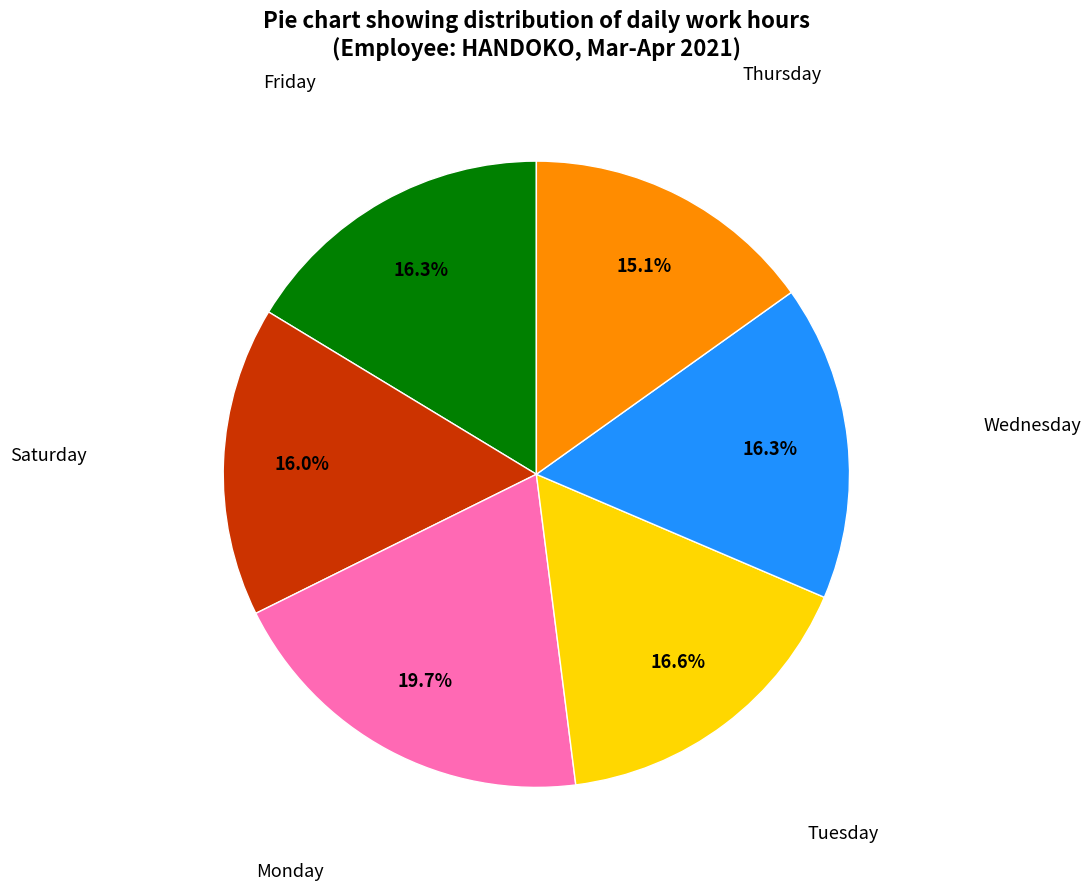

Is there any slice that represents more than half of the pie?

No